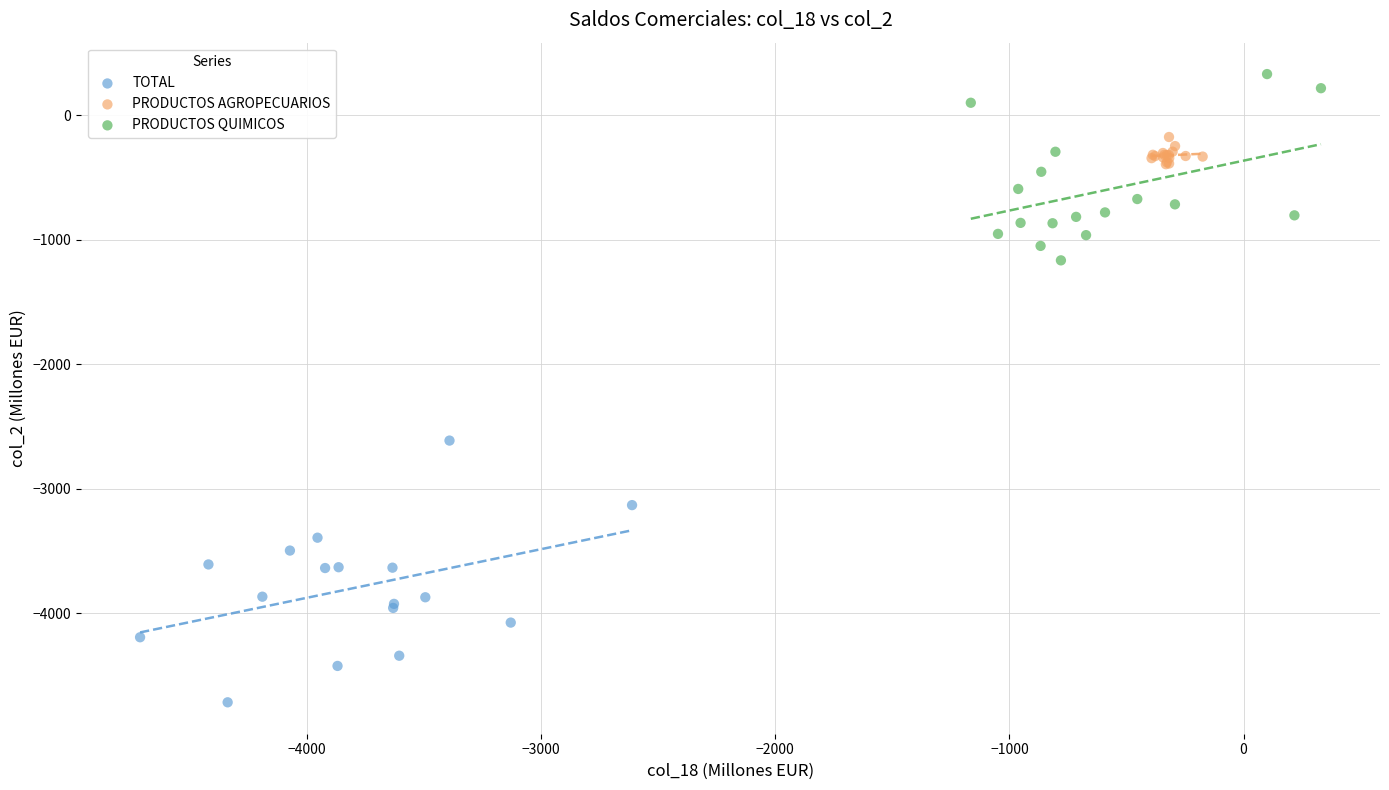

Which series has the widest spread of Y values?

TOTAL